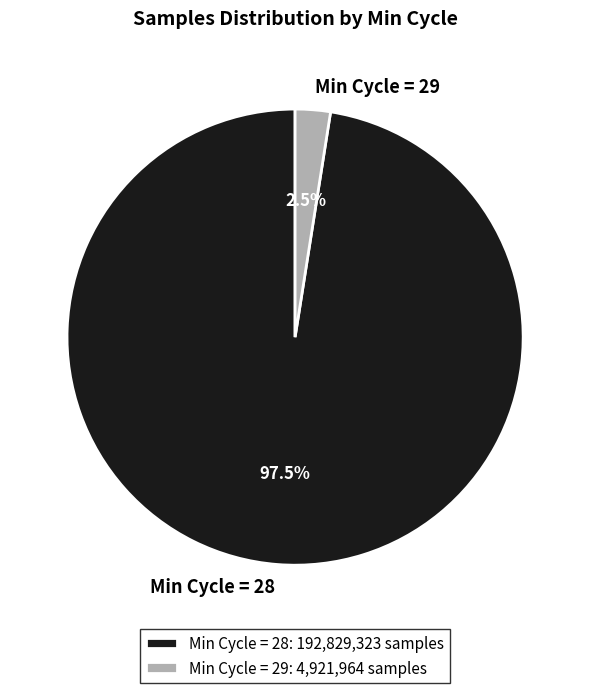

Is there any slice that represents more than half of the pie?

Yes